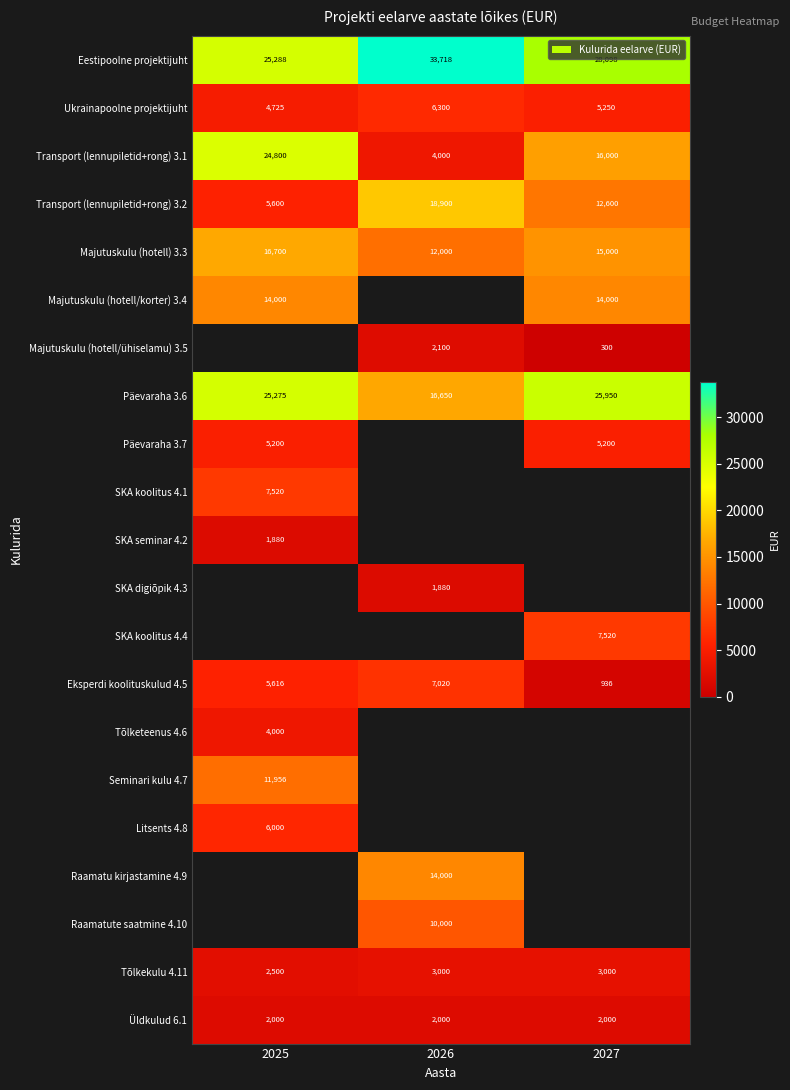

At how many categories does at least one series exceed 18698?

3